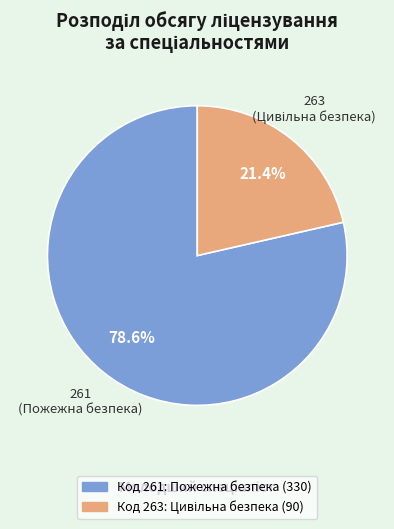

Is there a majority slice in this chart?

Yes